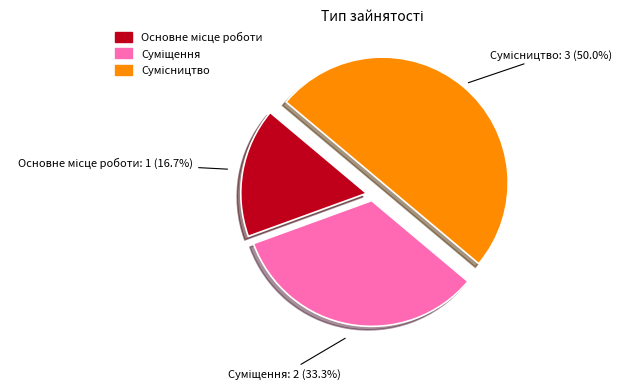

Count the number of slices in the pie.

3